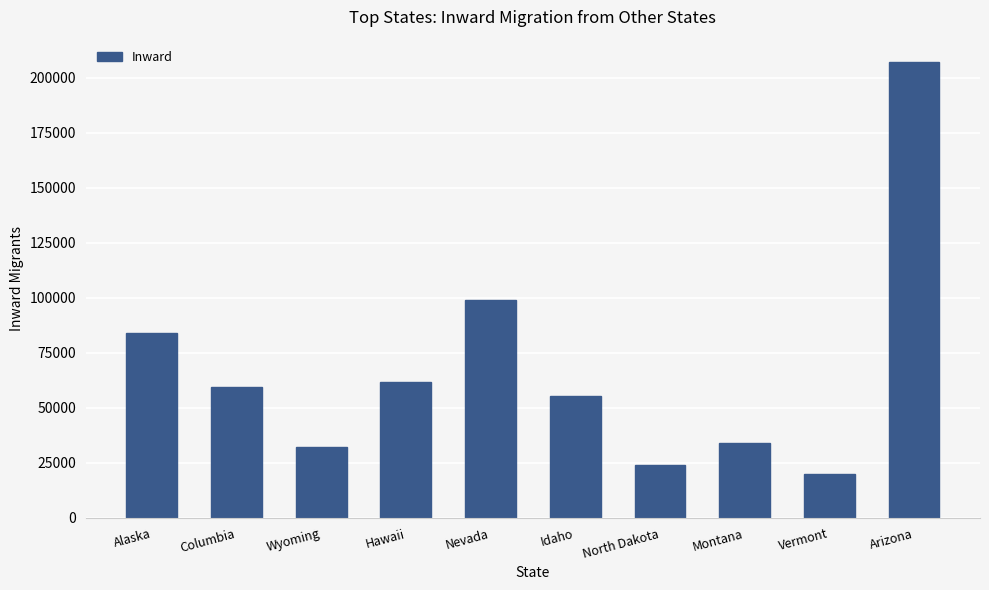

The chart shows a value of 148036 at Nevada. True or false?

False